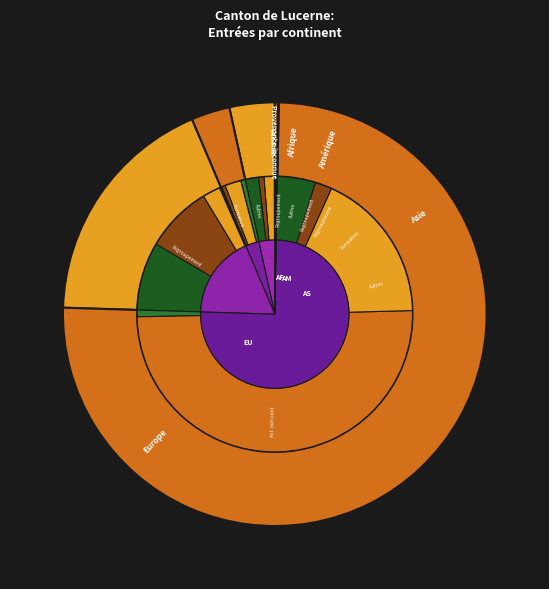

To the nearest percent, what portion does Asie represent?

18%